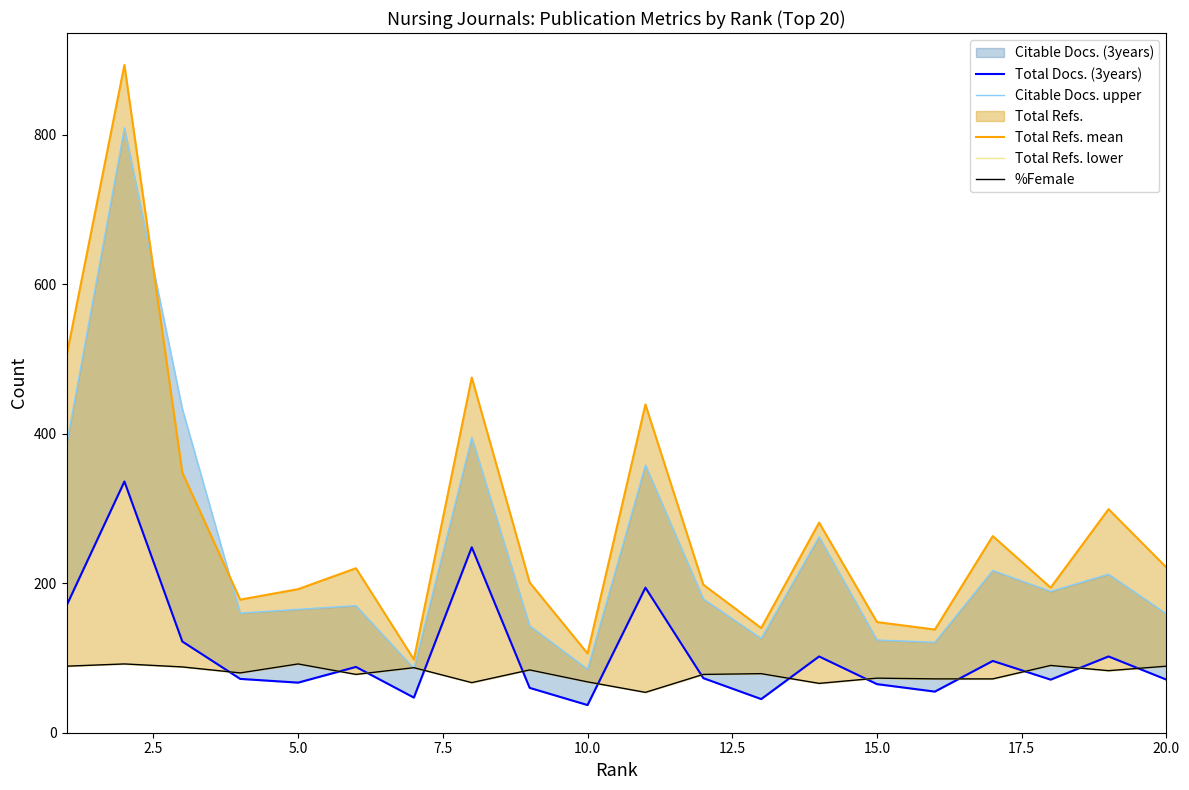

True or false: Total Refs. mean has a value of 1483 at 2.5.

False